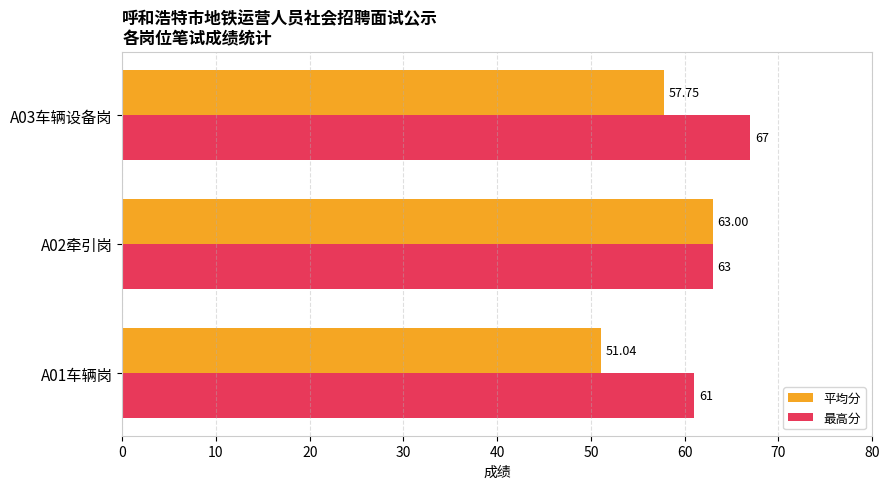

What is the maximum value shown in the chart?

67.0